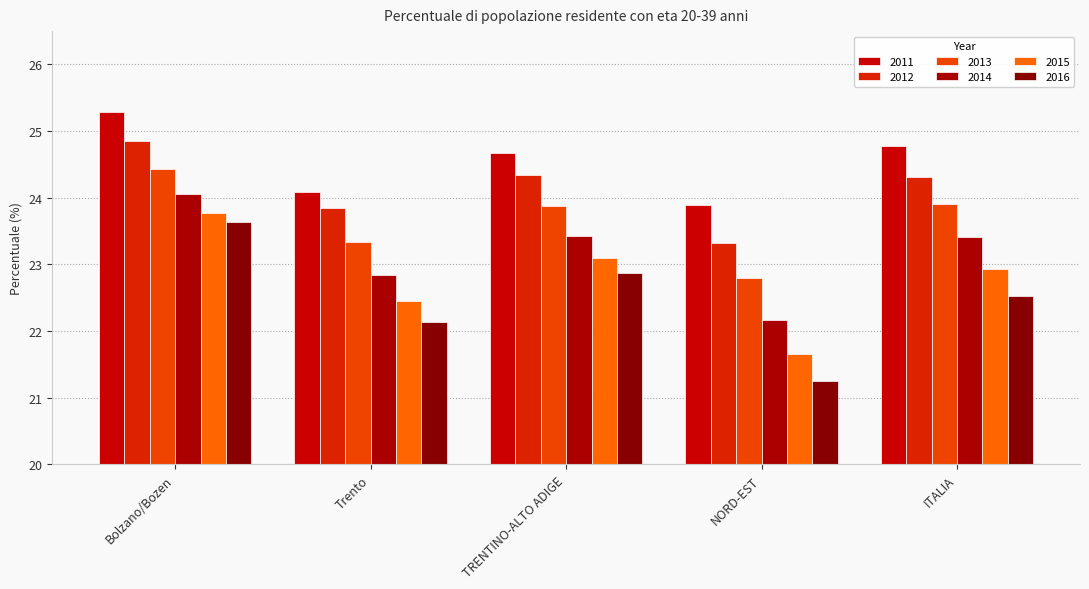

How many values in the 2016 series exceed 22?

4